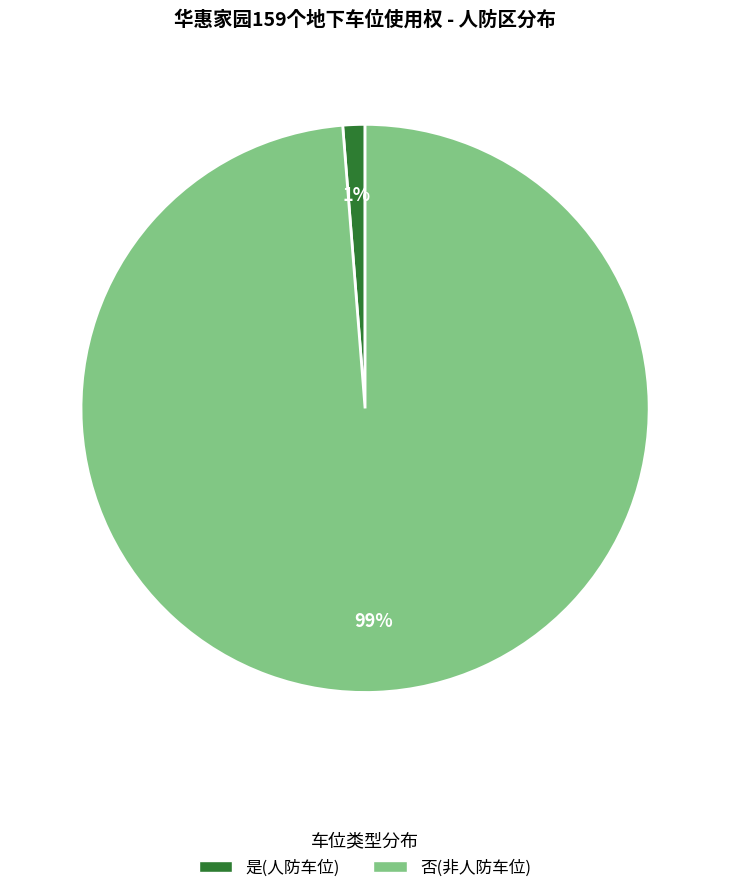

How many segments does this pie chart have?

2